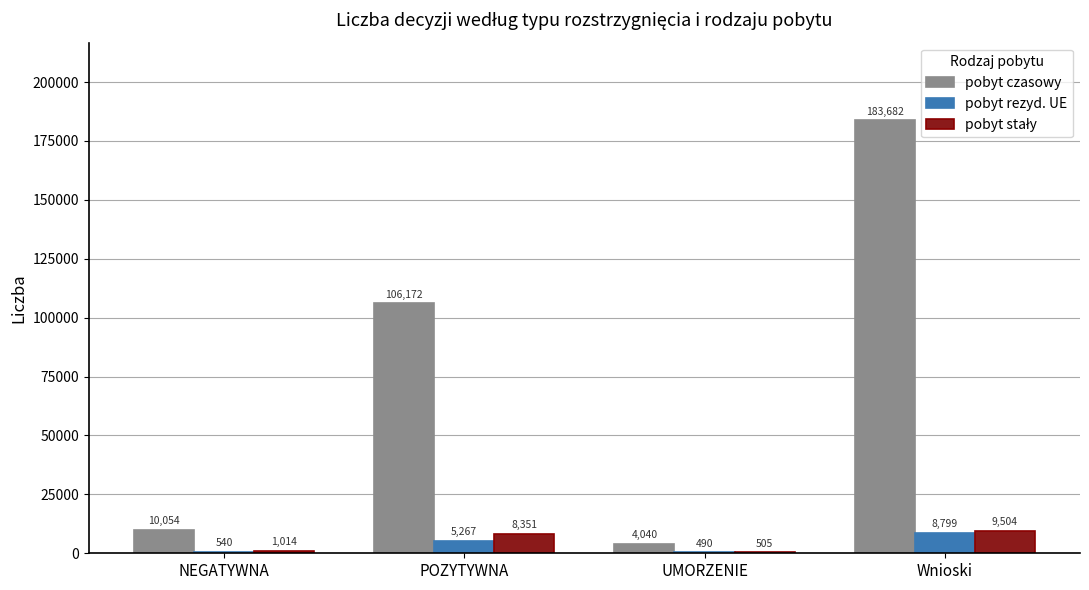

Are the bars horizontal?

No